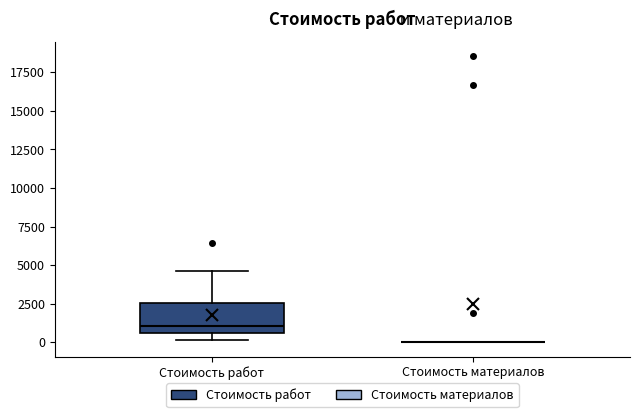

Reading left to right, transcribe this box plot: for each box, give where its median line is, the range the box spans, and where its two whiskers end, as read against the y-axis. The values are not printed on the chart, so give them approximately, as read against the axis.

Стоимость работ: median 1000, box 500 to 2500, whiskers 0 to 4500
Стоимость материалов: box collapsed to a line at 0, whiskers 0 to 0